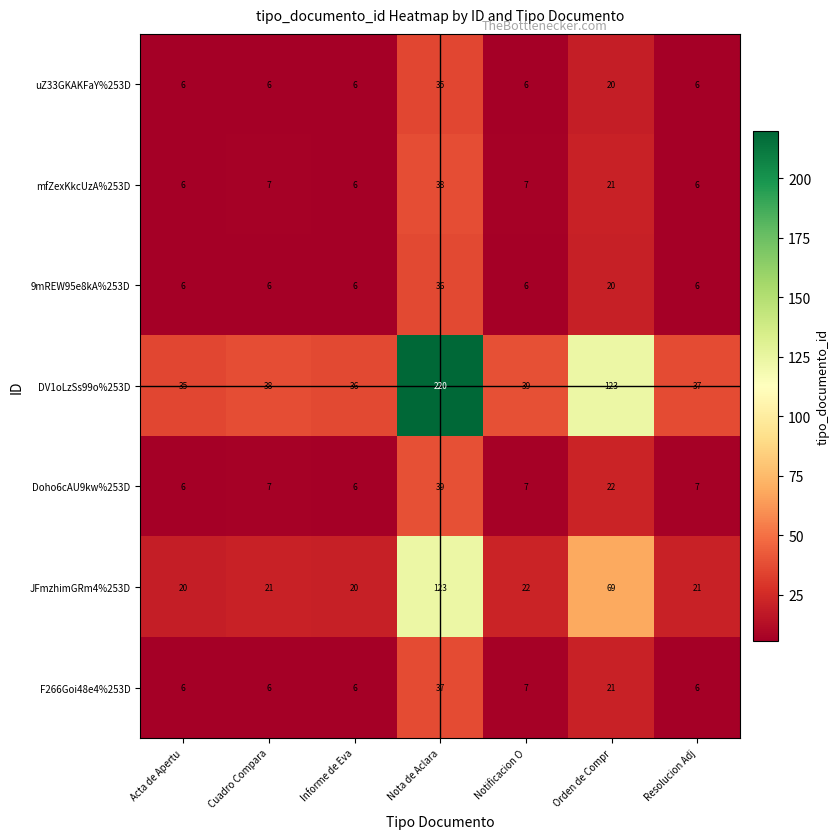

At which label is JFmzhimGRm4%253D closest to 71?

Orden de Compr